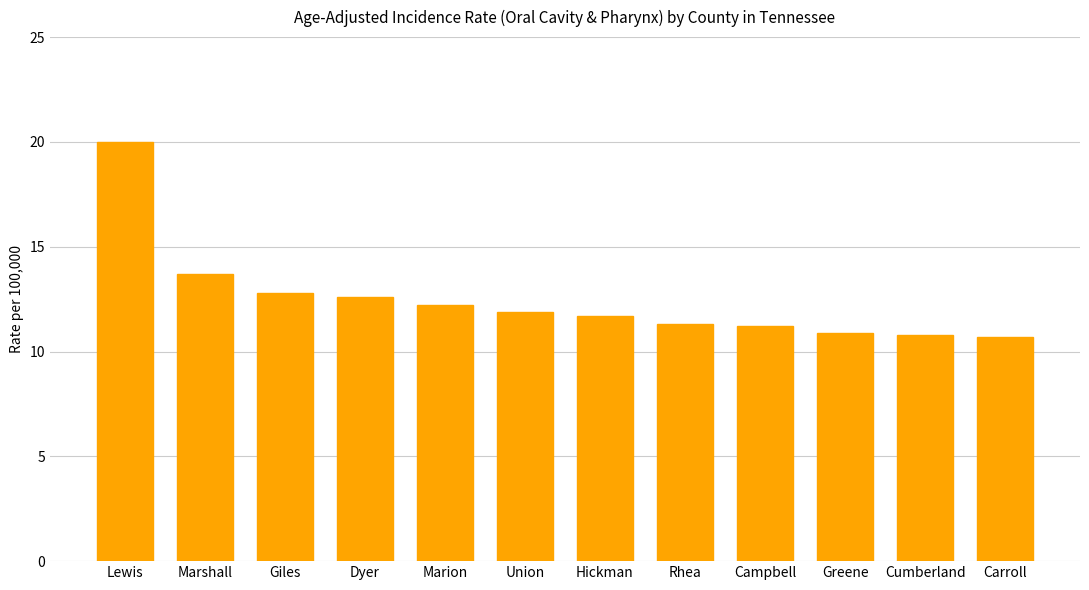

What is the difference between the maximum and second lowest values?

9.2